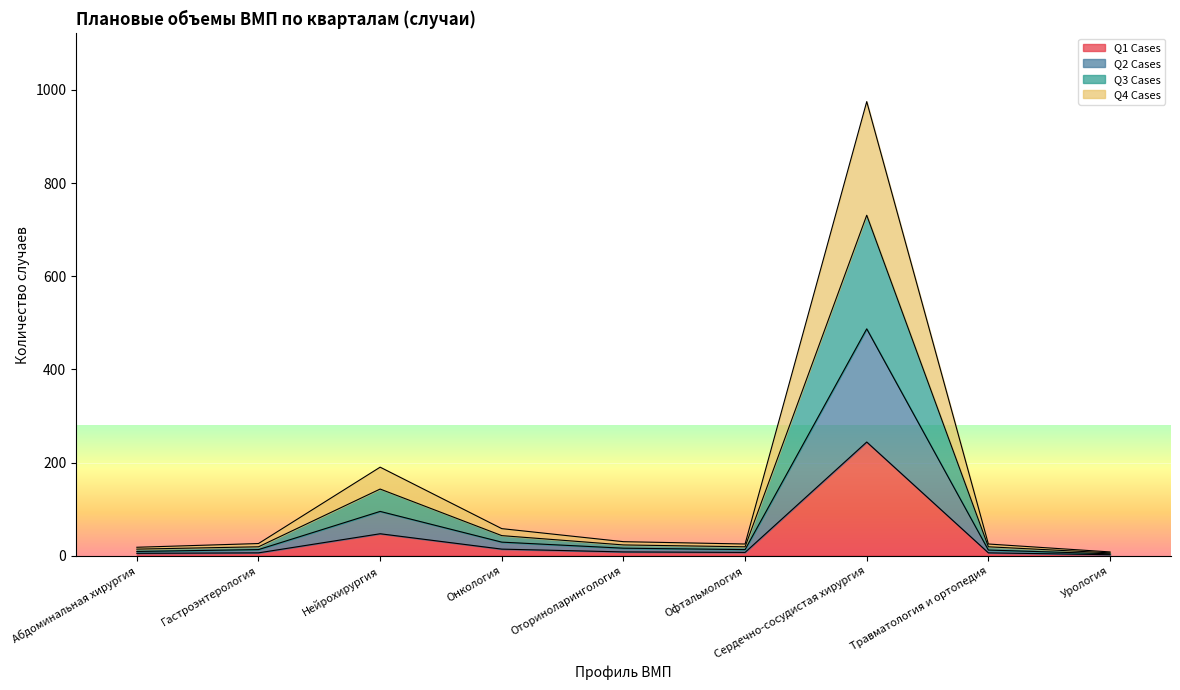

True or false: Q2 Cases and Q3 Cases cross at least once.

False